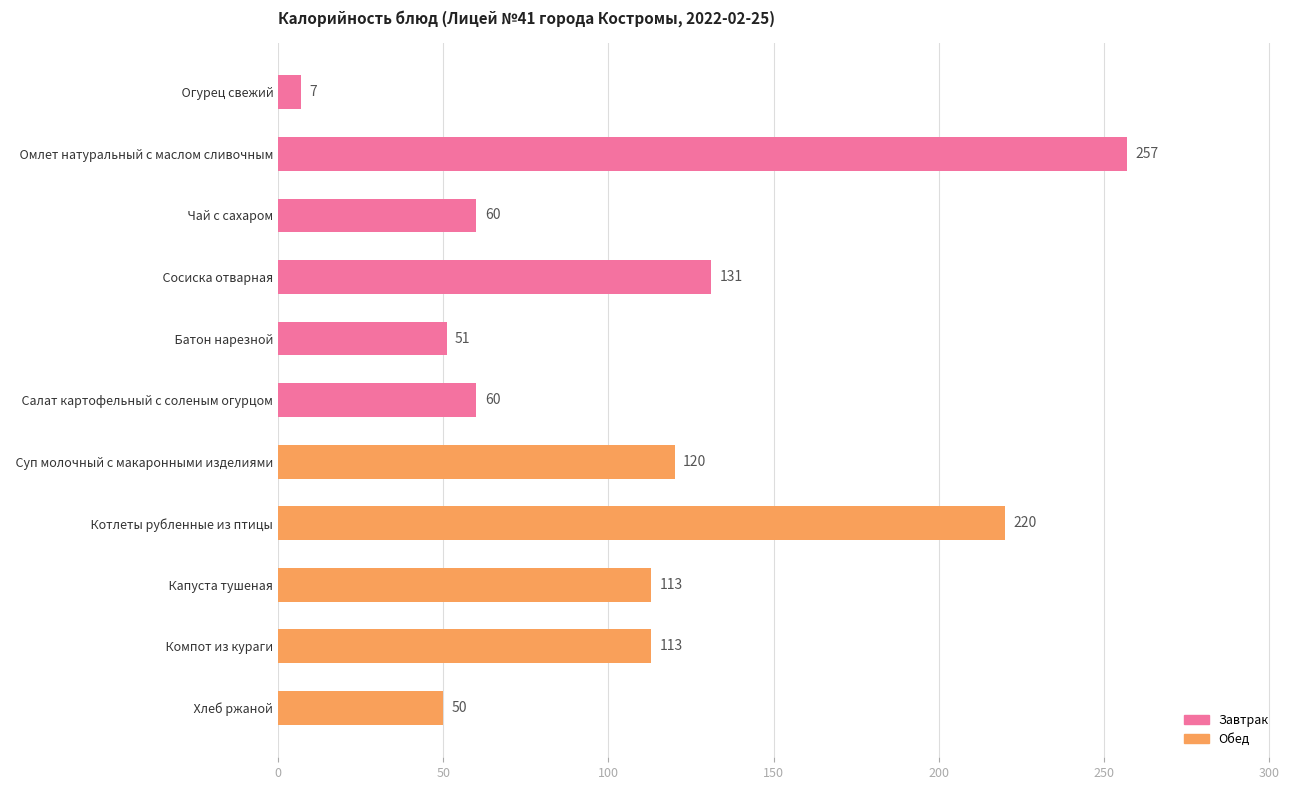

Reading bottom to top, extract all data points from this chart.

  Хлеб ржаной=50	  Компот из кураги=113	  Капуста тушеная=113	  Котлеты рубленные из птицы=220	  Суп молочный с макаронными изделиями=120	  Салат картофельный с соленым огурцом=60	  Батон нарезной=51	  Сосиска отварная=131	  Чай с сахаром=60	  Омлет натуральный с маслом сливочным=257	  Огурец свежий=7